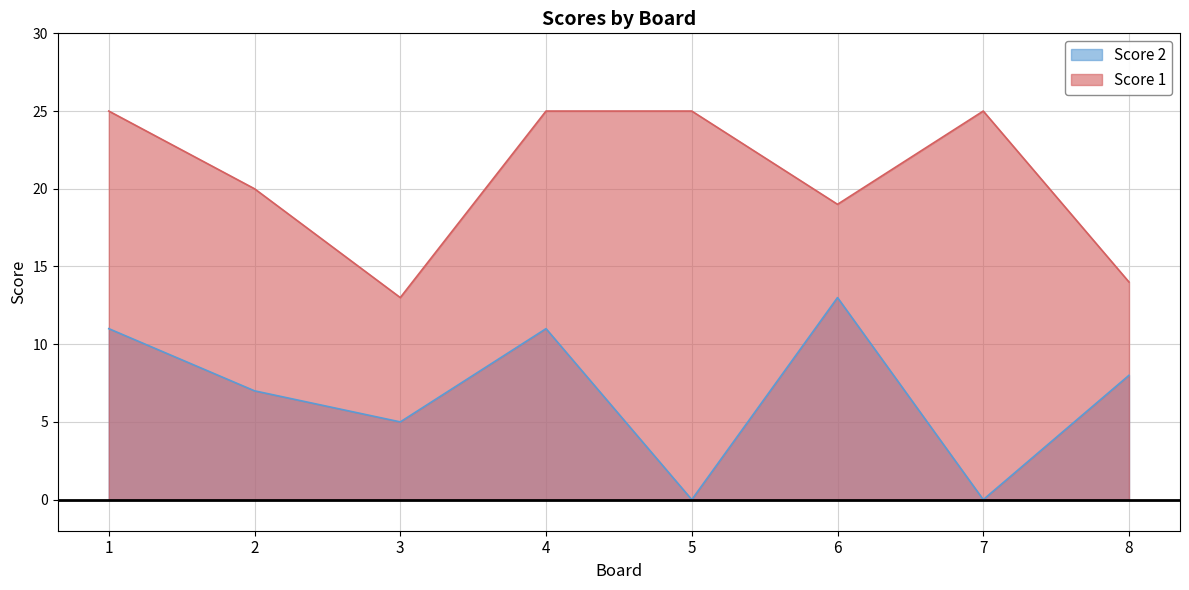

Is the value of Score 2 at 3 greater than the value of Score 1 at 8?

No